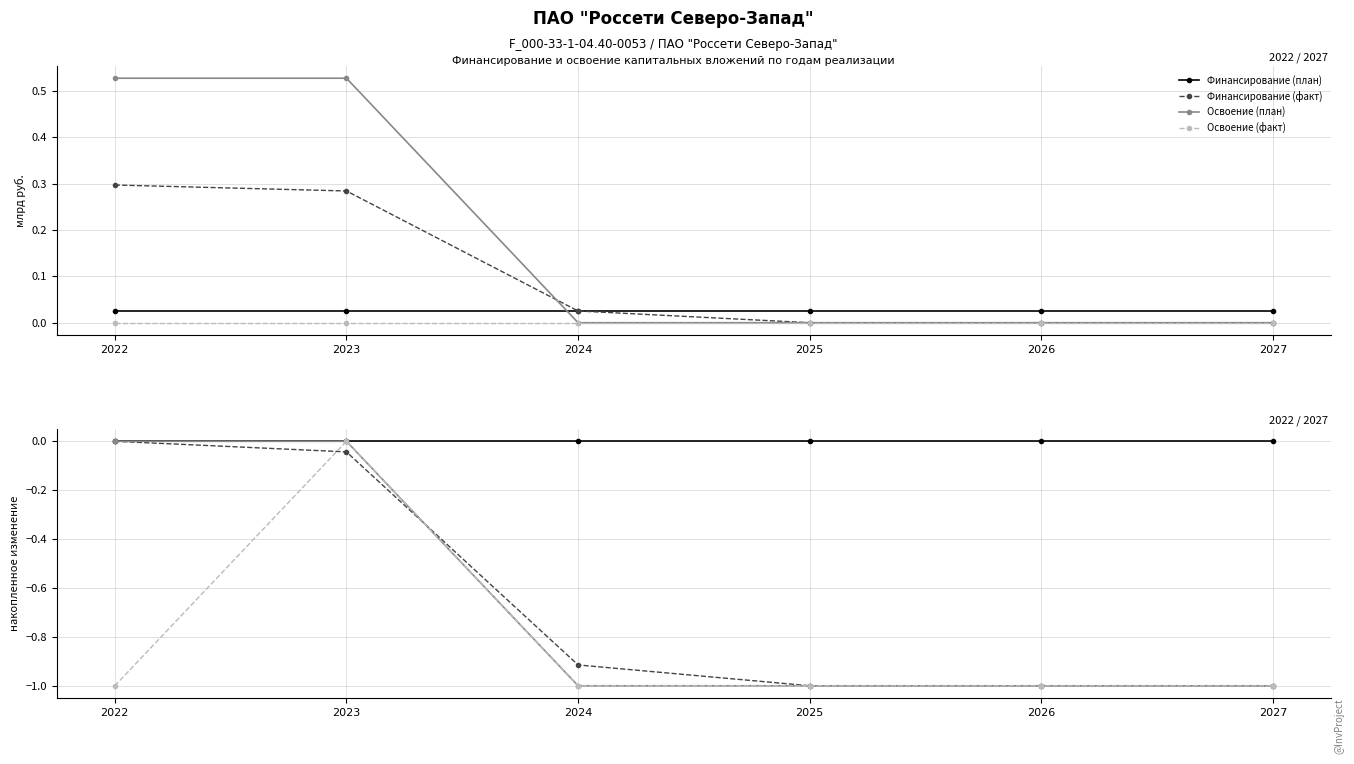

At which label does Освоение (факт) reach its peak?

2023